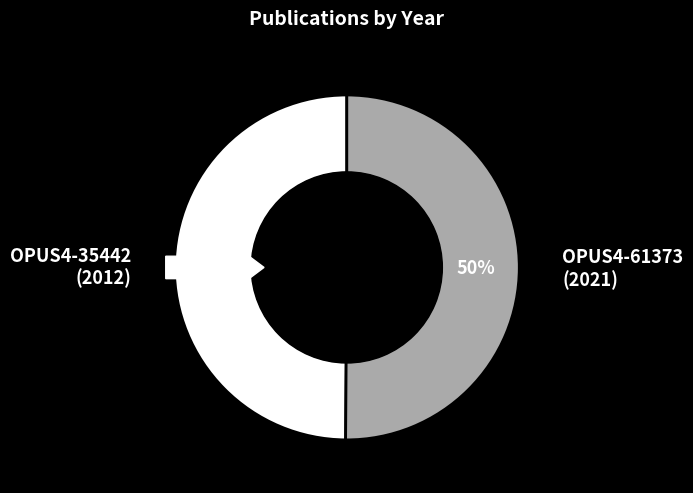

To the nearest percent, what portion does OPUS4-35442
(2012) represent?

50%